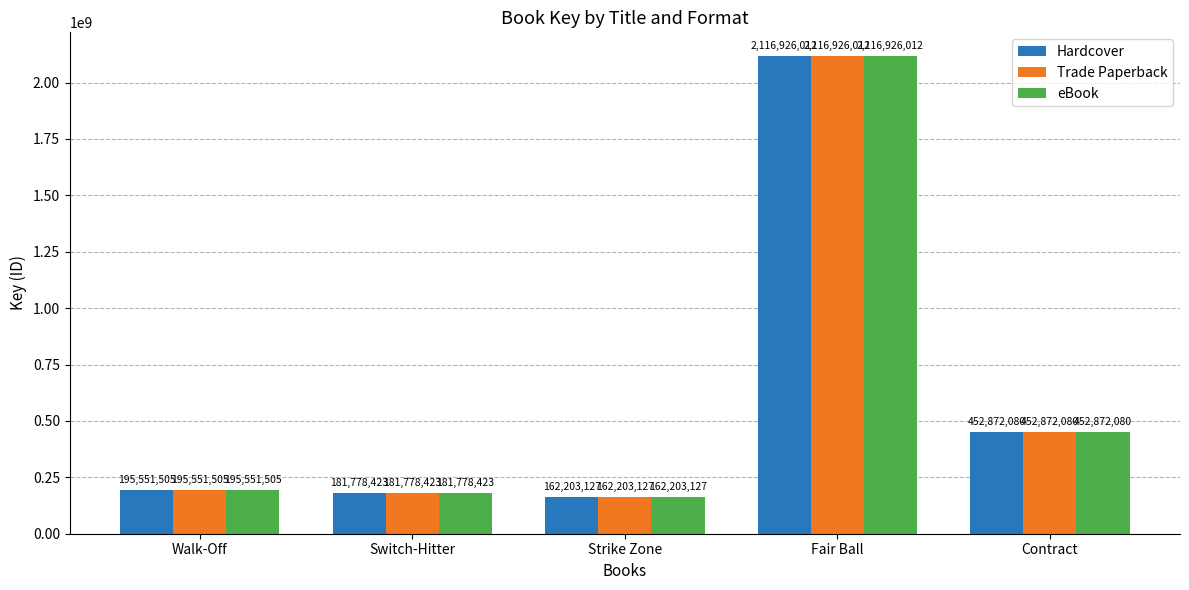

Where is eBook nearest to the value 1139564569?

Contract